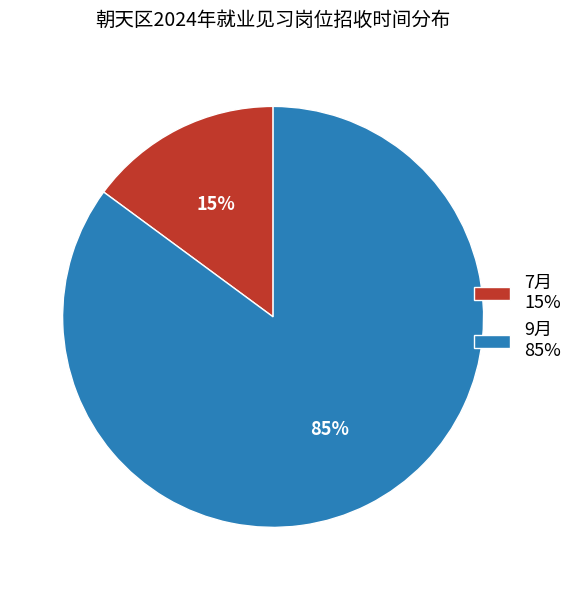

Which category accounts for the majority?

9月